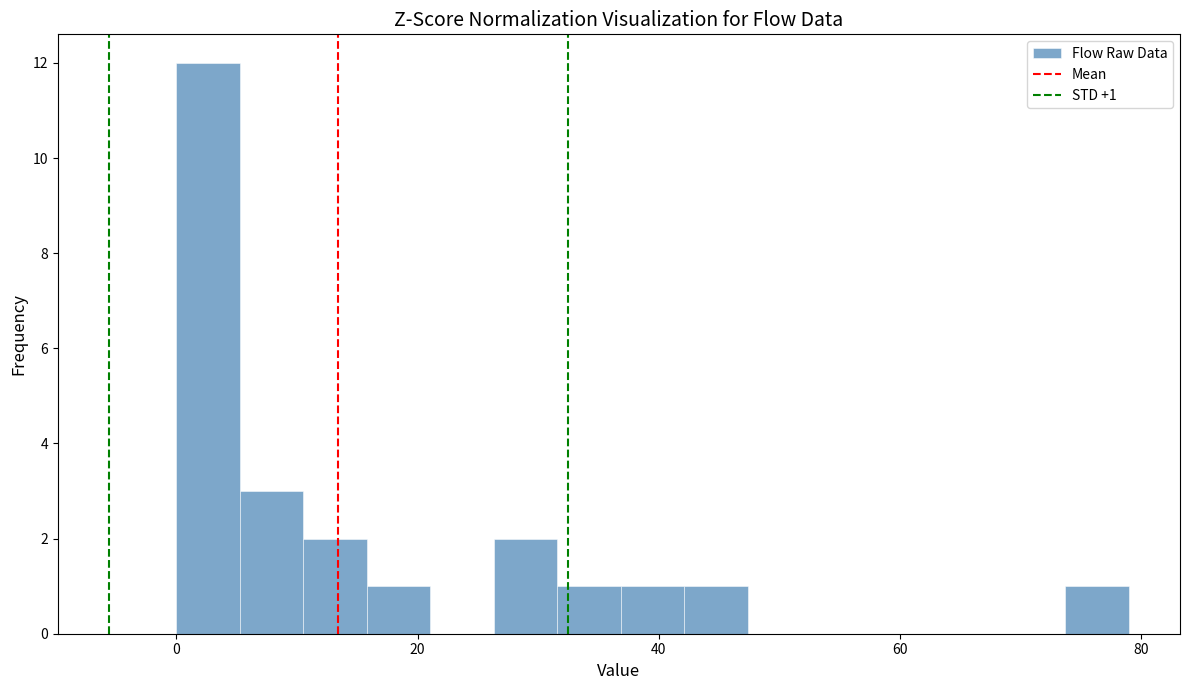

Read against the x-axis, roughly where is the centre of the tallest bar?

2